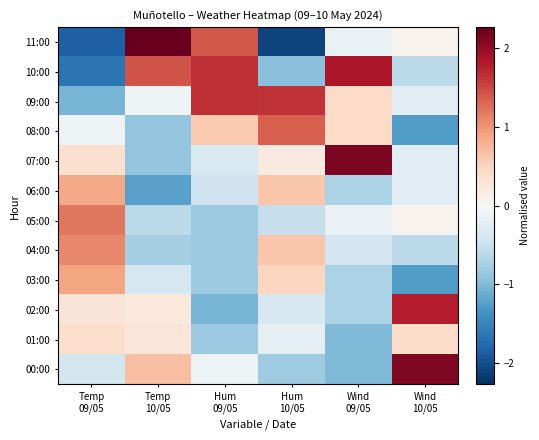

At how many categories does at least one series exceed 0?

6